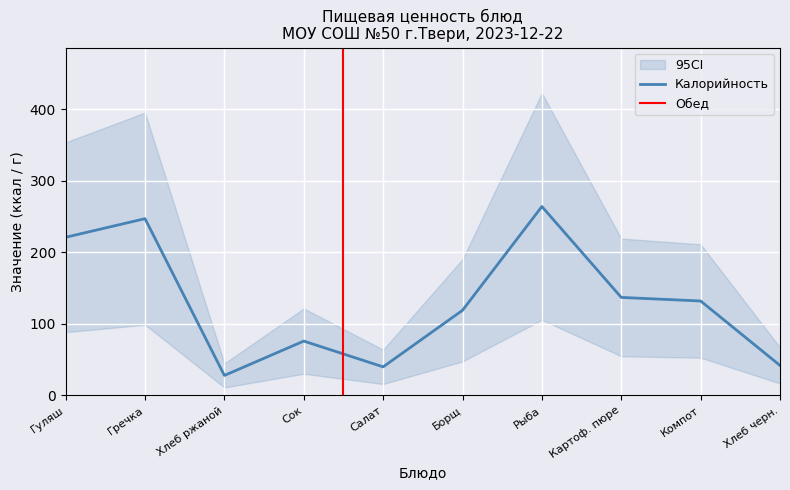

Is it true that Калорийность equals 137 at Картоф. пюре?

True